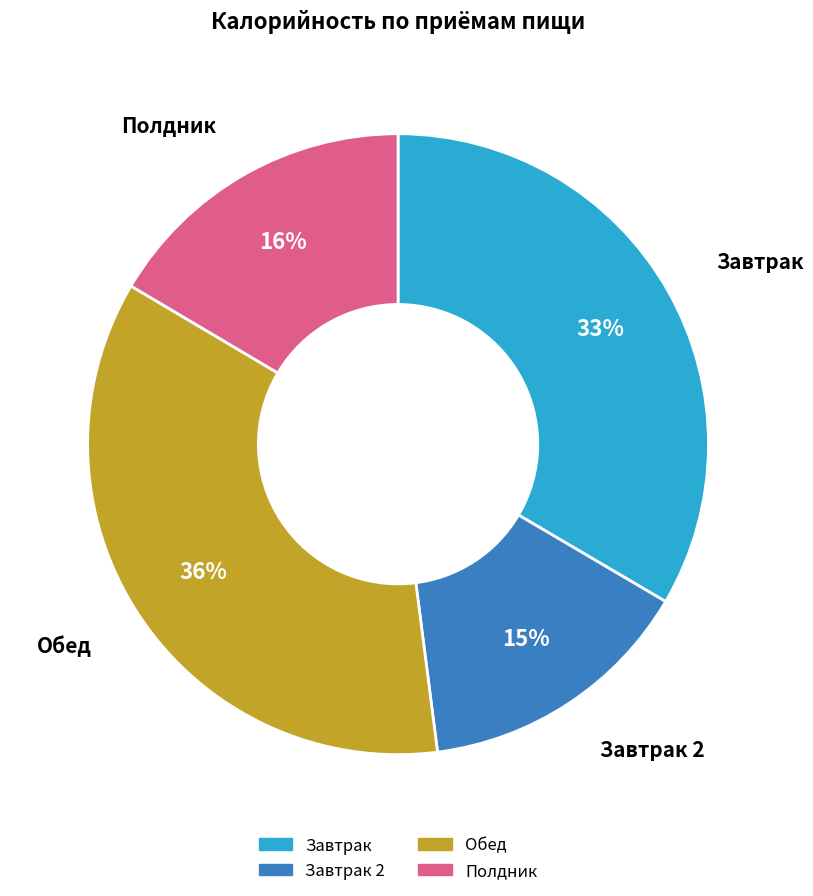

To the nearest percent, what is the average slice percentage?

25%